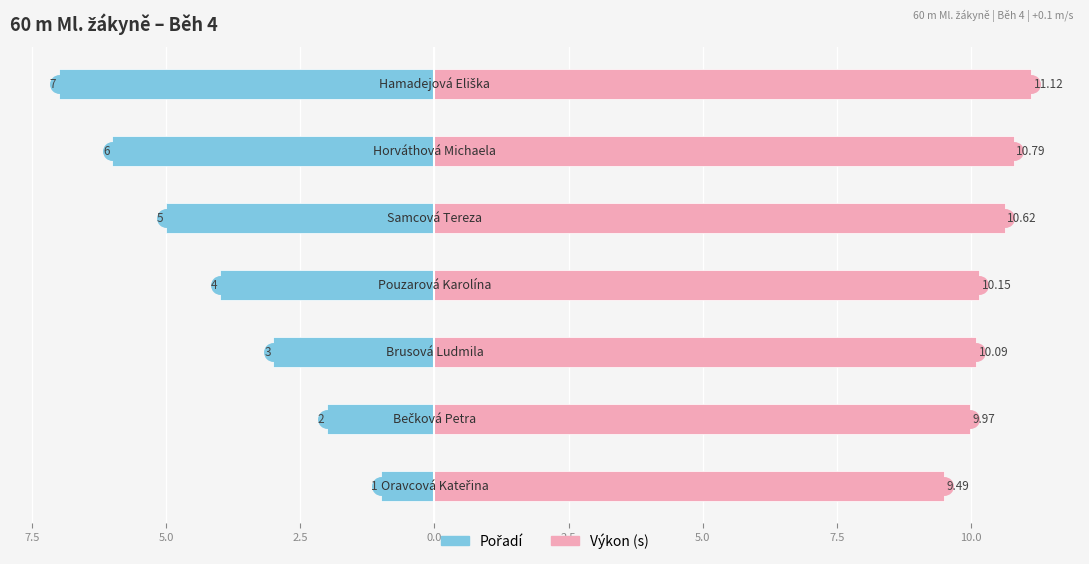

What is the difference between the maximum and minimum values in the Výkon (s) series?

1.6